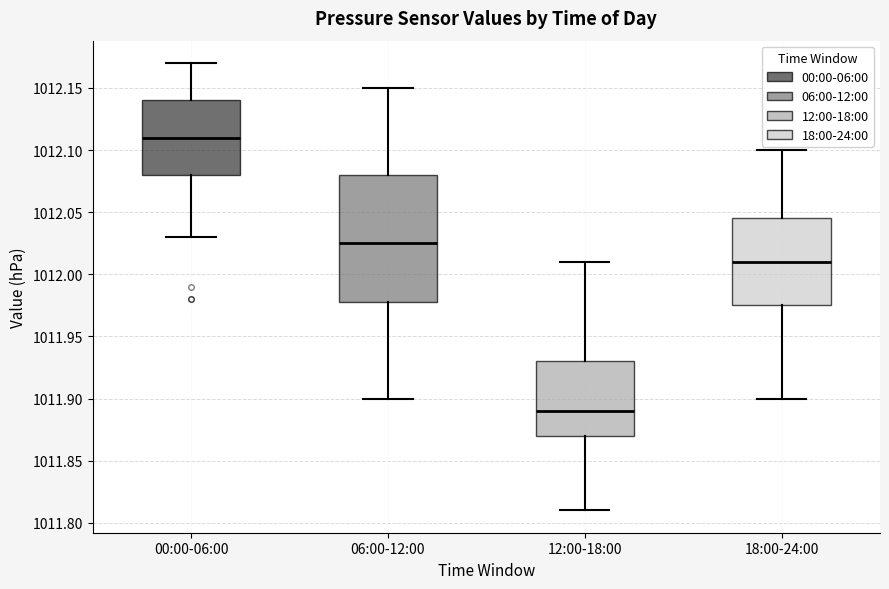

Reading left to right, transcribe this box plot: for each box, give where its median line is, the range the box spans, and where its two whiskers end, as read against the y-axis. The values are not printed on the chart, so give them approximately, as read against the axis.

00:00-06:00: median 1012.110, box 1012.080 to 1012.140, whiskers 1012.030 to 1012.170
06:00-12:00: median 1012.025, box 1011.980 to 1012.080, whiskers 1011.900 to 1012.150
12:00-18:00: median 1011.890, box 1011.870 to 1011.930, whiskers 1011.810 to 1012.010
18:00-24:00: median 1012.010, box 1011.975 to 1012.045, whiskers 1011.900 to 1012.100